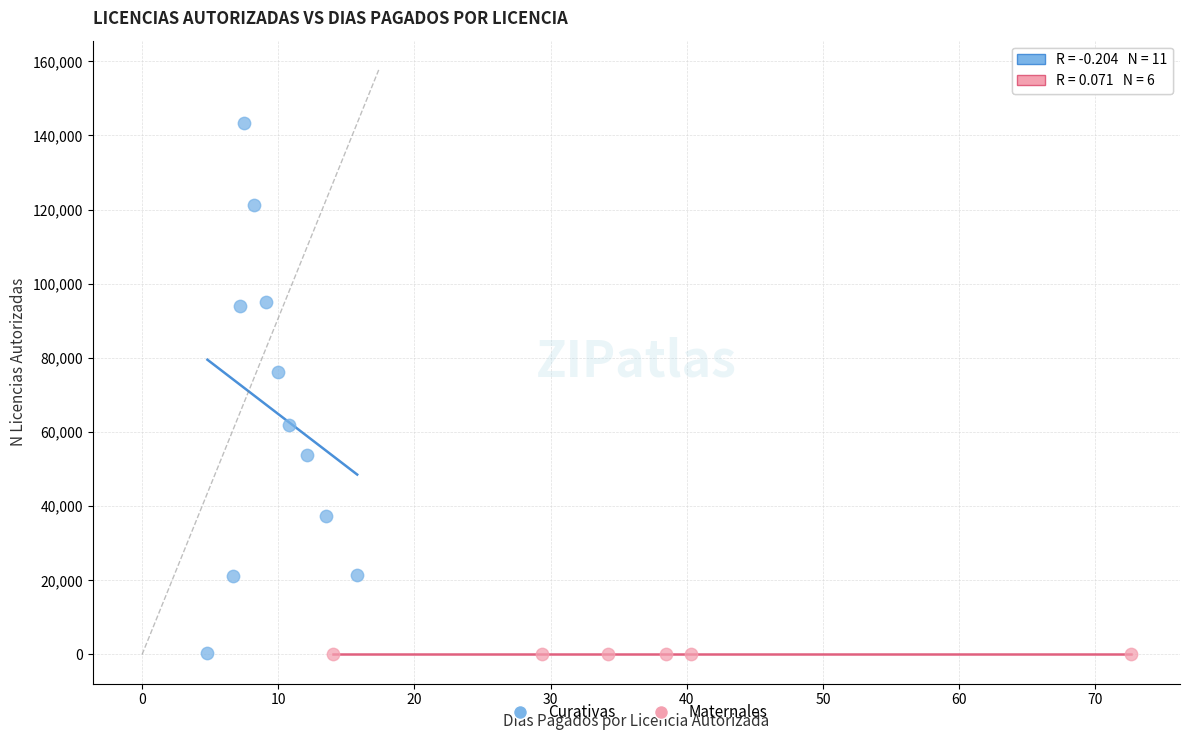

Which series reaches the maximum Y coordinate?

Curativas